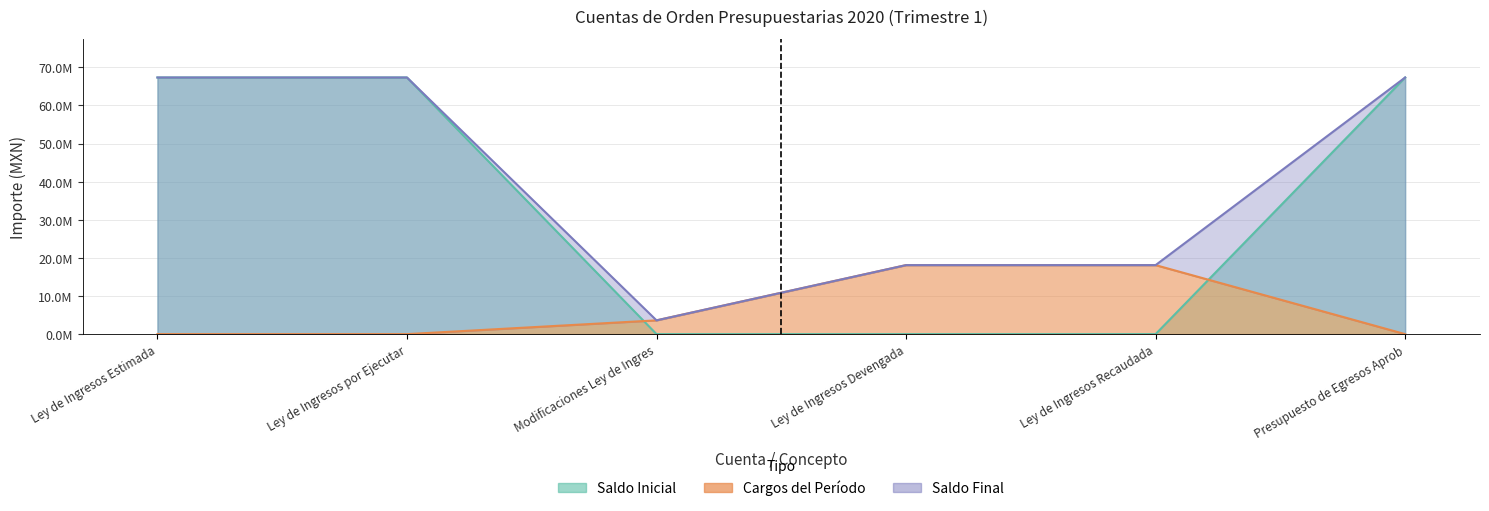

Is the value of cargos at Presupuesto de Egresos Aprob greater than the value of saldo_final at Presupuesto de Egresos Aprob?

No